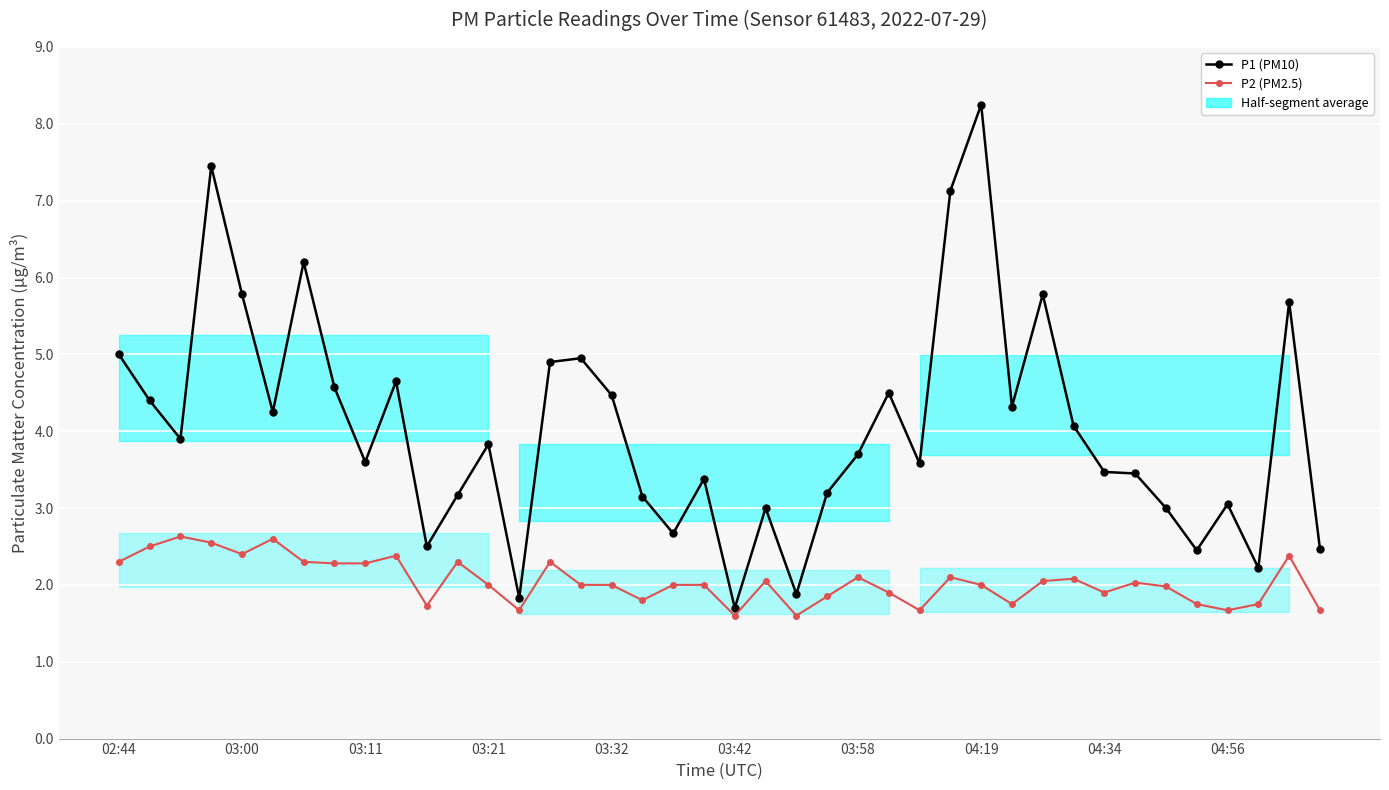

At how many categories does at least one series exceed 6?

4